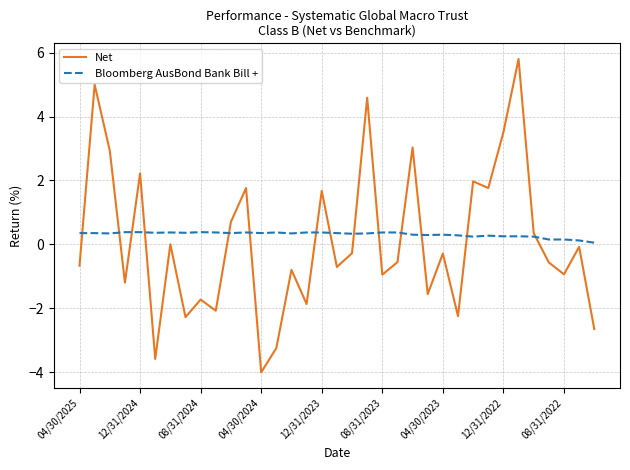

What is the difference between the maximum and minimum values in the Net series?

9.8